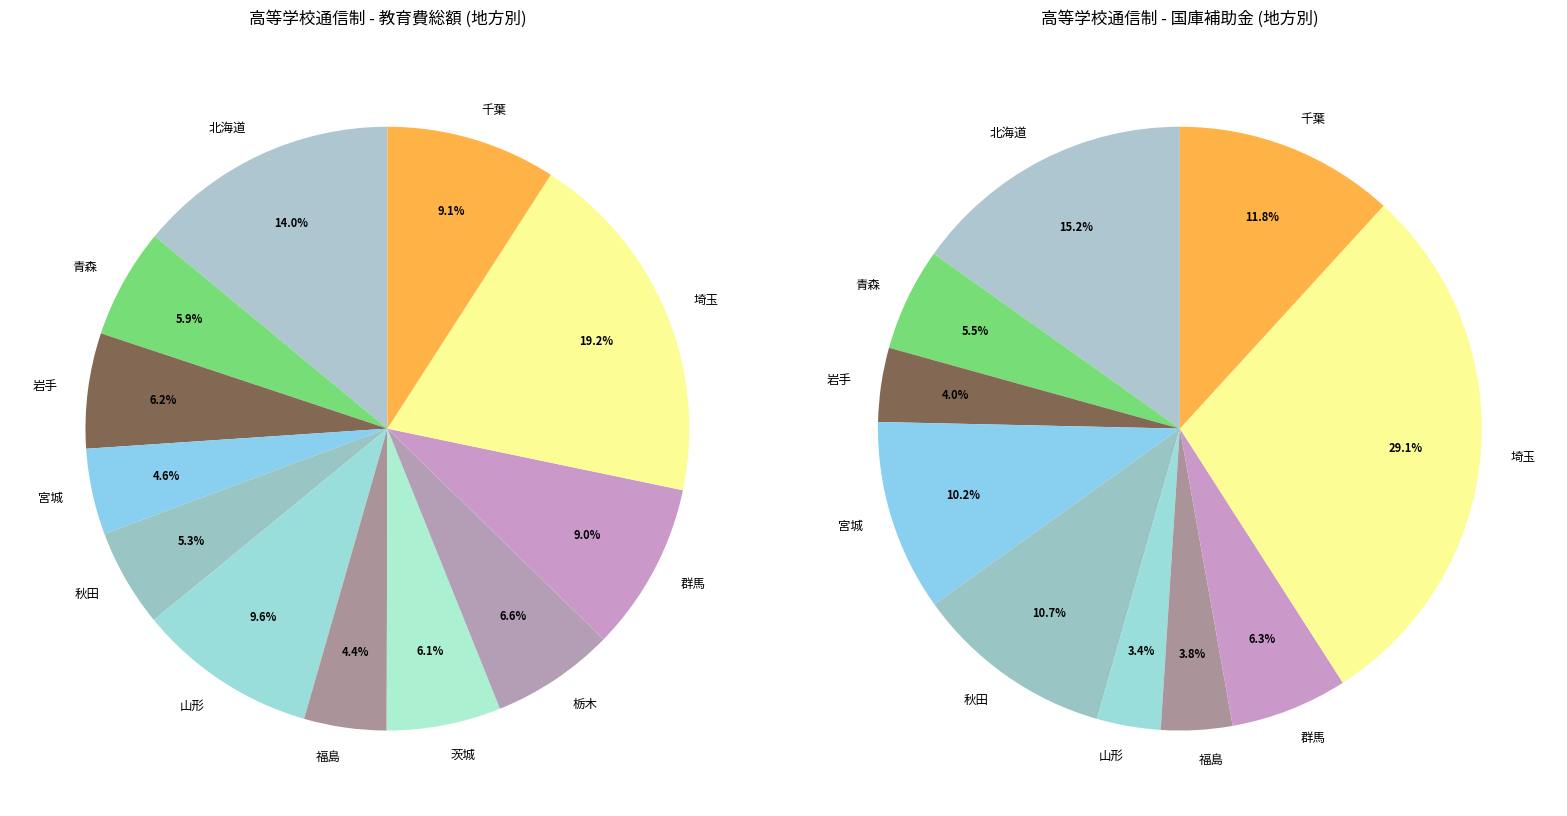

Which slice is the smallest?

福島